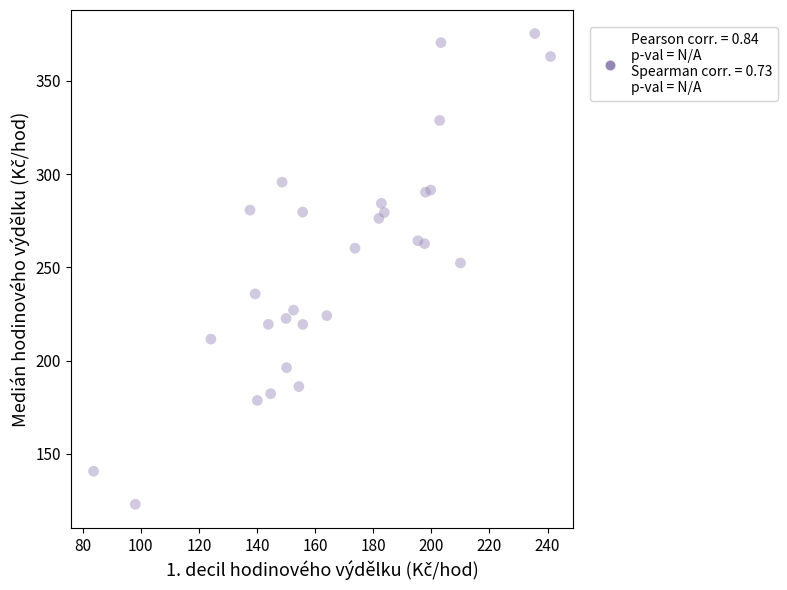

What is the range of X values (max minus min)?

157.3